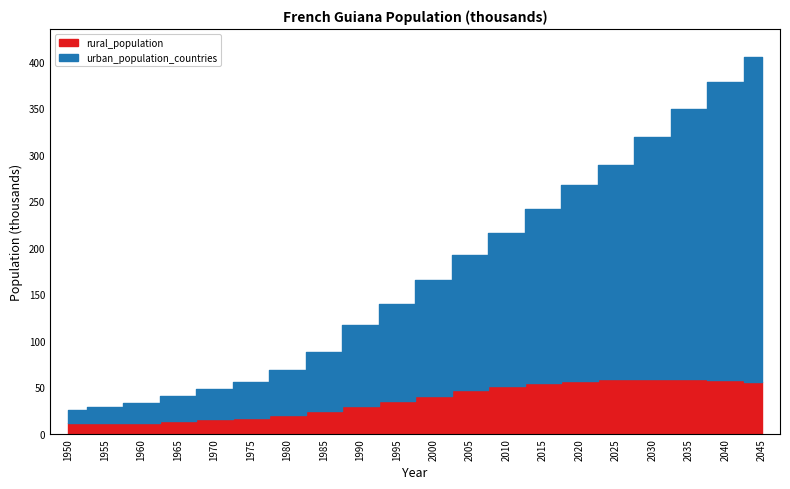

True or false: rural_population has more than 2 points higher than both neighbors.

False